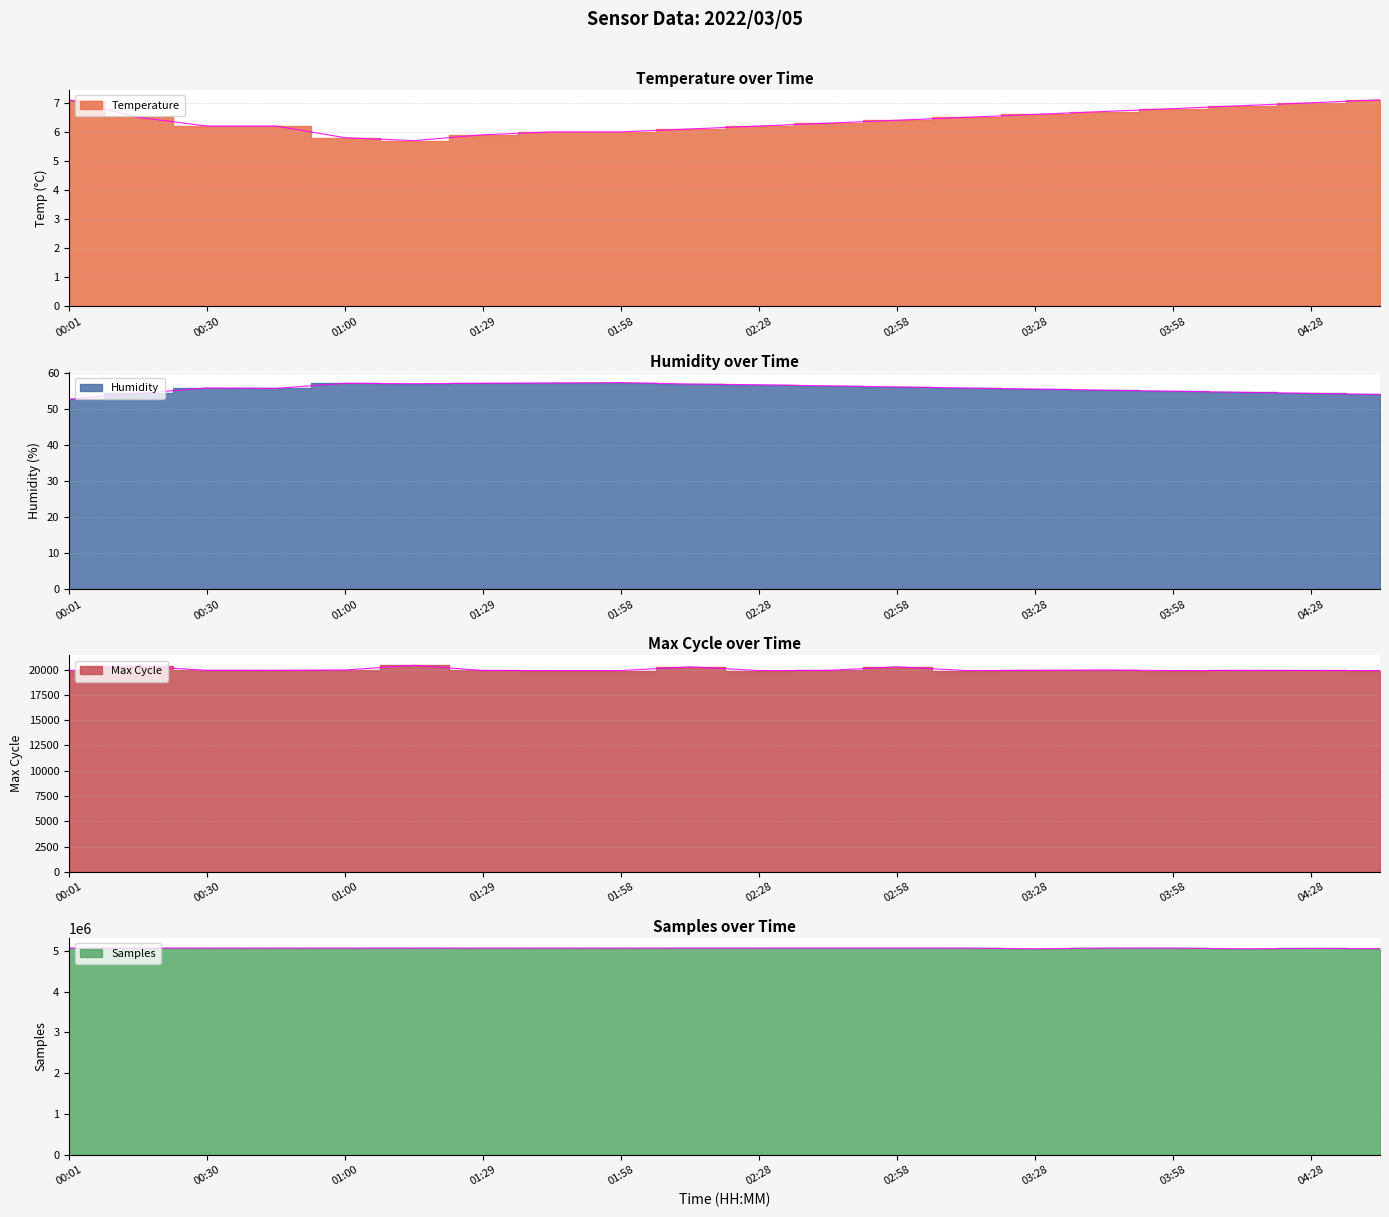

What is the difference between the Max_cycle values at 01:29 and 04:43?

4.0